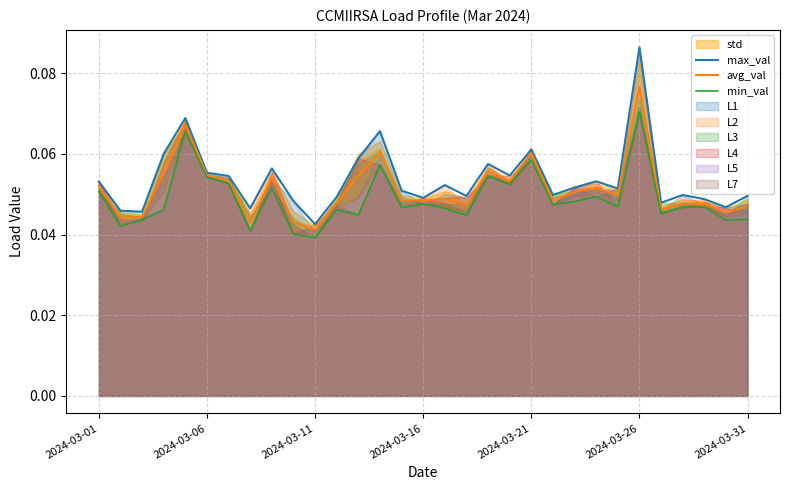

At which label is avg_val closest to 0?

2024-03-11